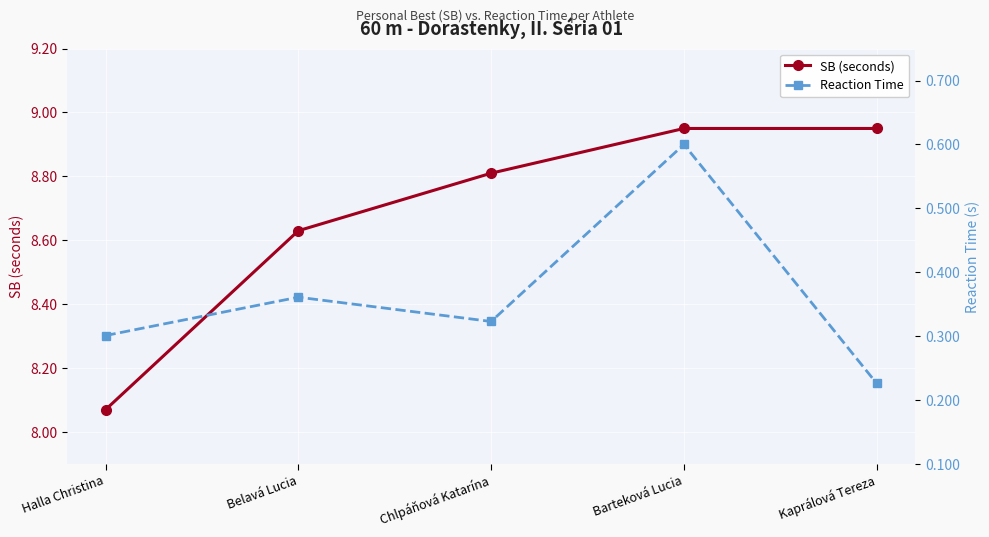

Which category has the highest value in the SB (seconds) series?

Barteková Lucia